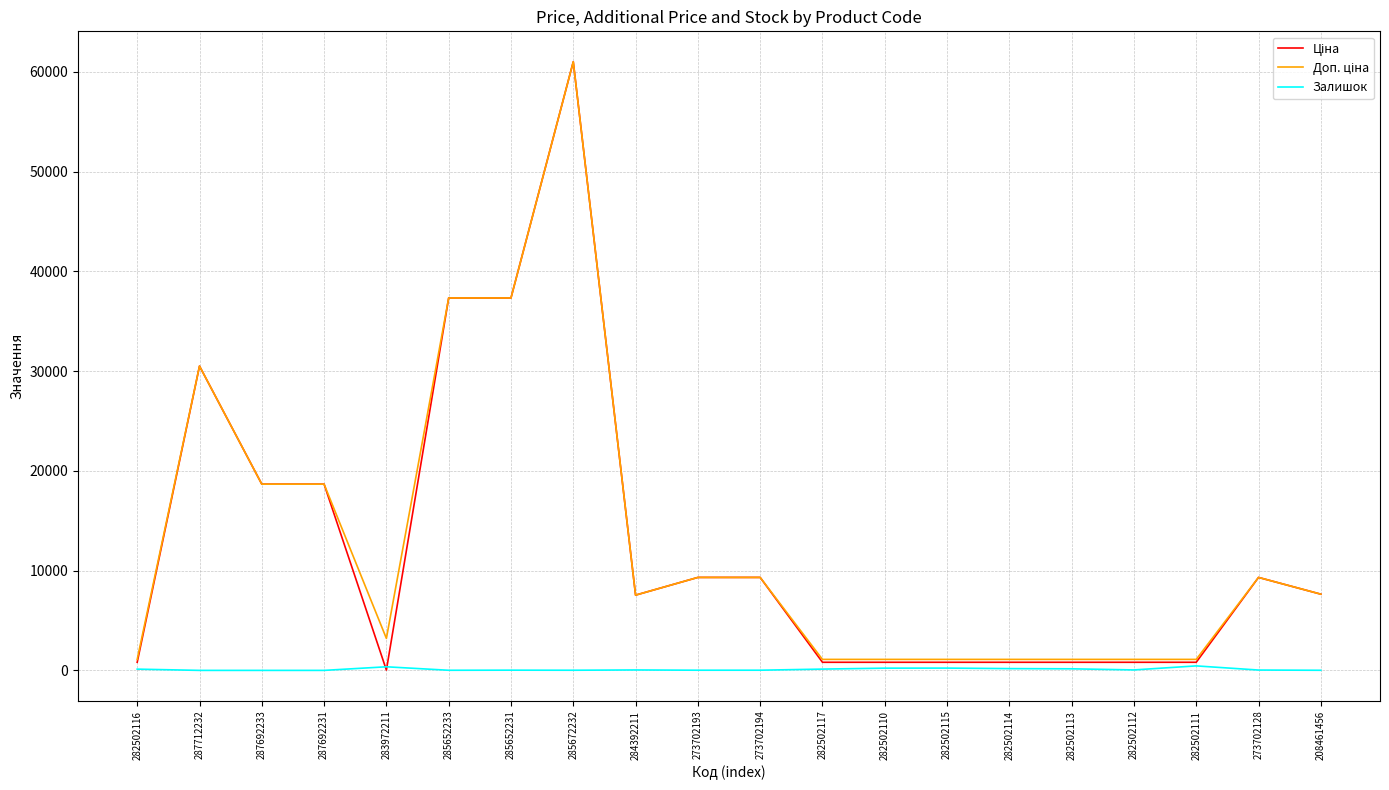

At which category is the sum across all series the highest?

285672232